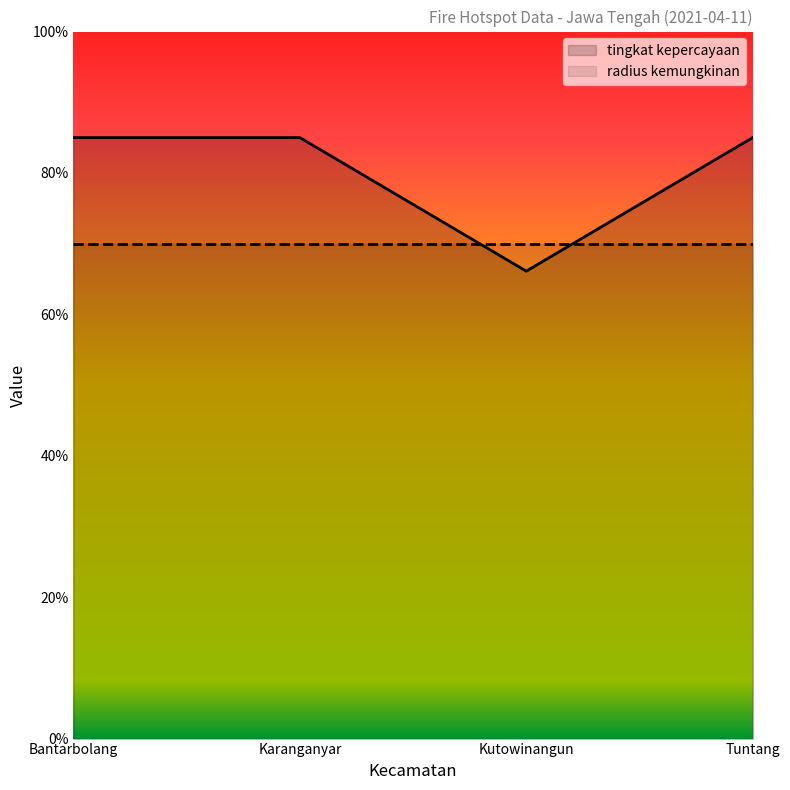

What is the label of the 4th point from the right?

Bantarbolang